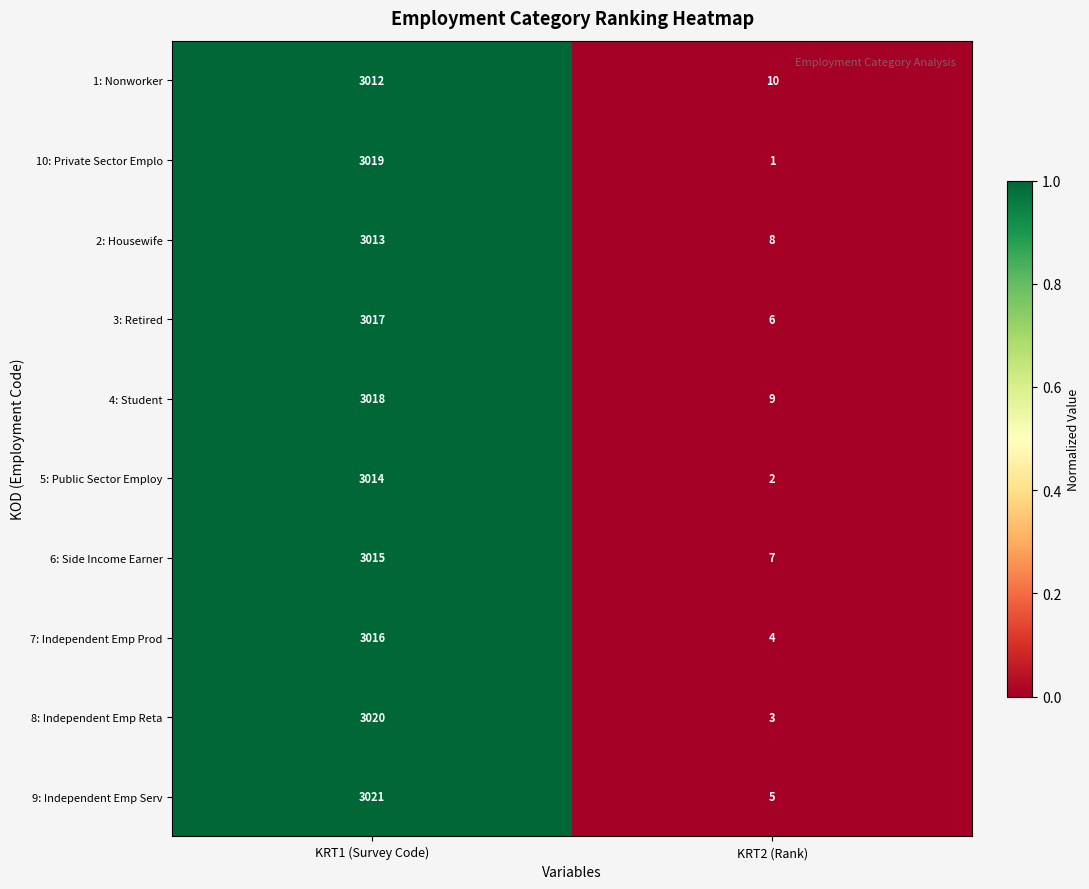

How many distinct data groups are displayed?

10